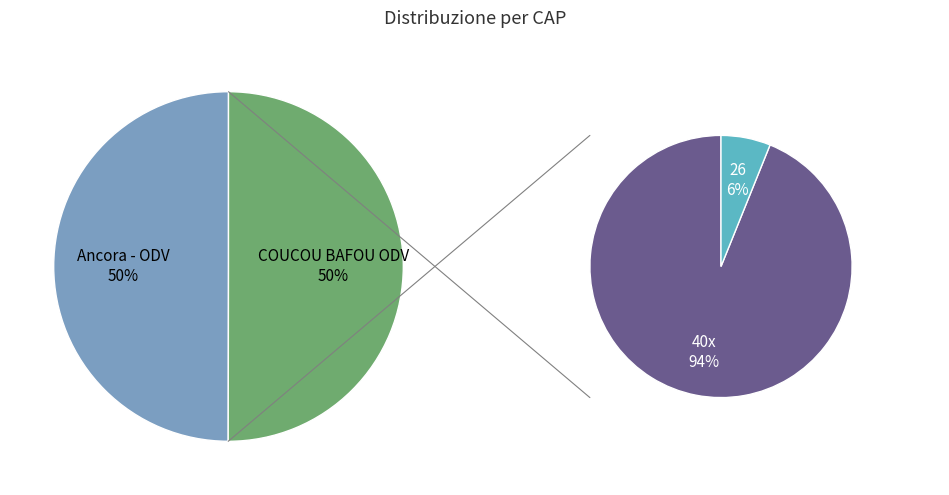

How many slices are in this pie chart?

2